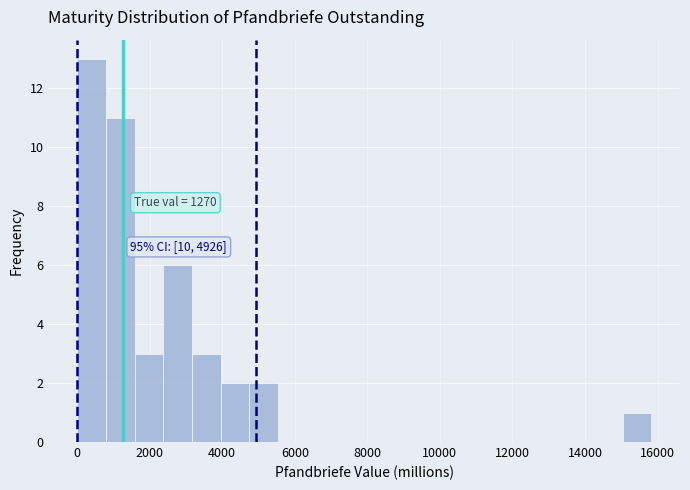

Around what value on the x-axis is the tallest bar? Give the approximate position of its centre, as read against the axis.

400